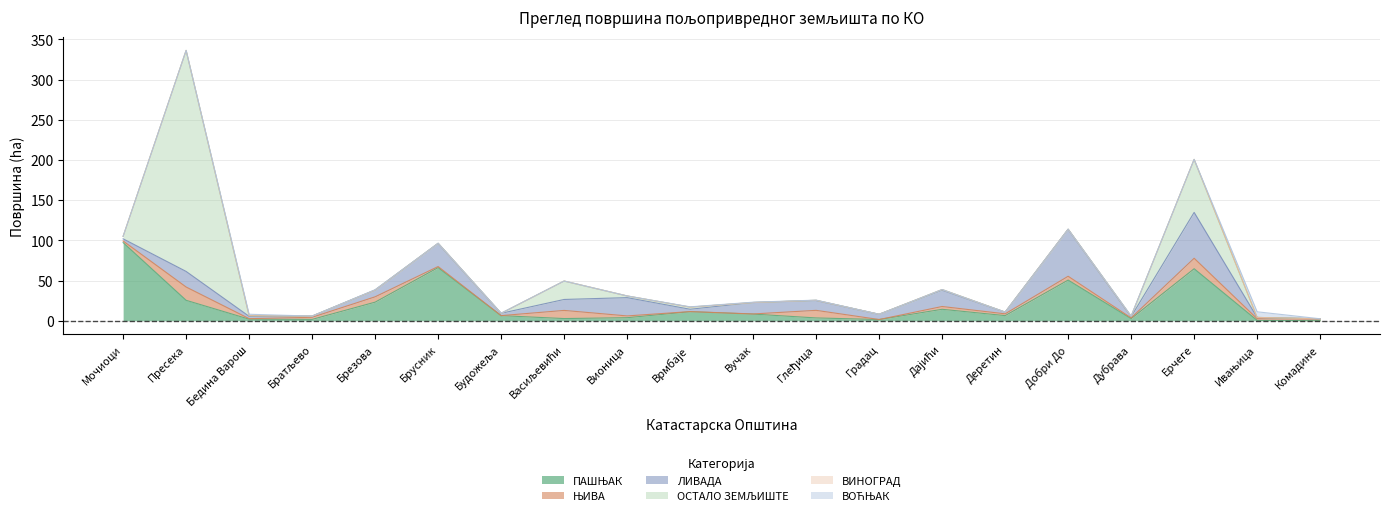

The ВОЋЊАК series shows -3.9 at Дајићи. True or false?

False